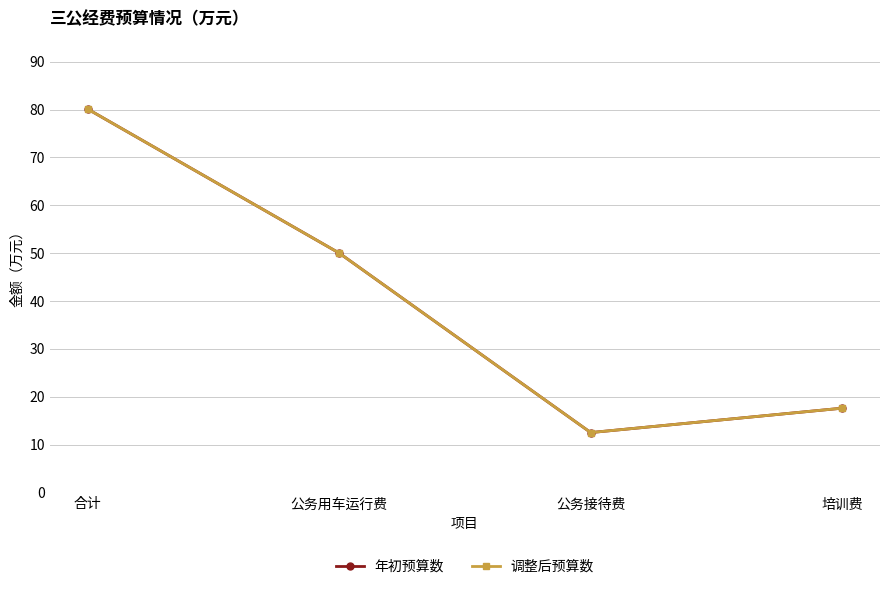

The 年初预算数 series shows 50.0 at 公务用车运行费. True or false?

True